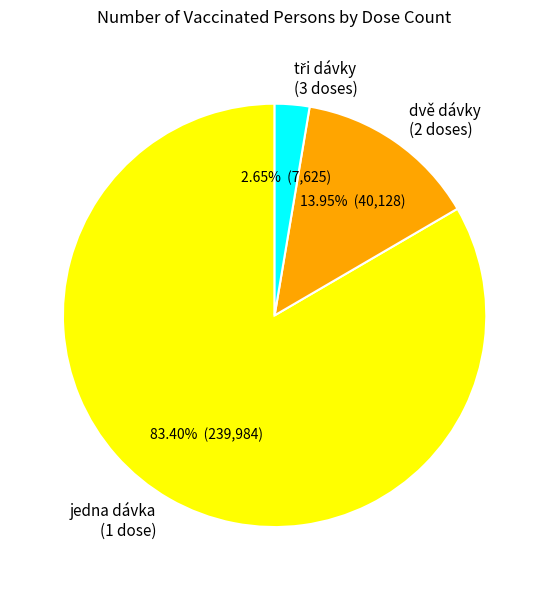

How many slices are in this pie chart?

3